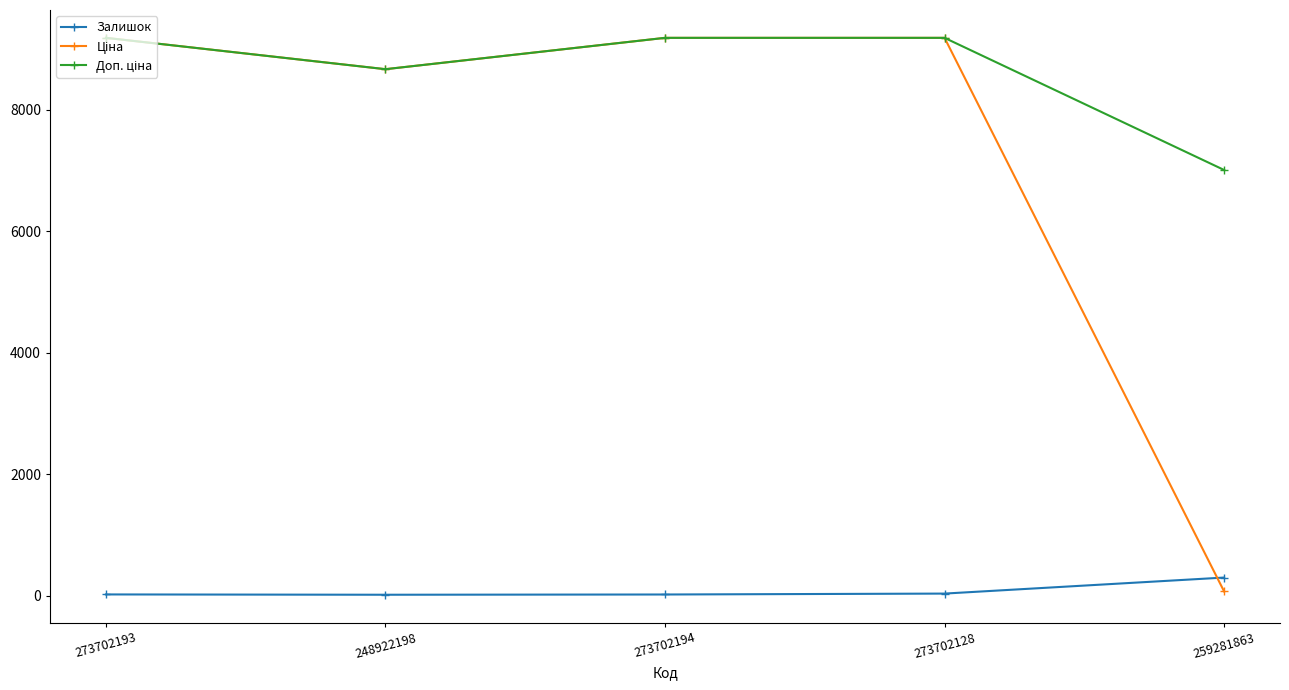

What is the maximum value shown in the chart?

9185.9